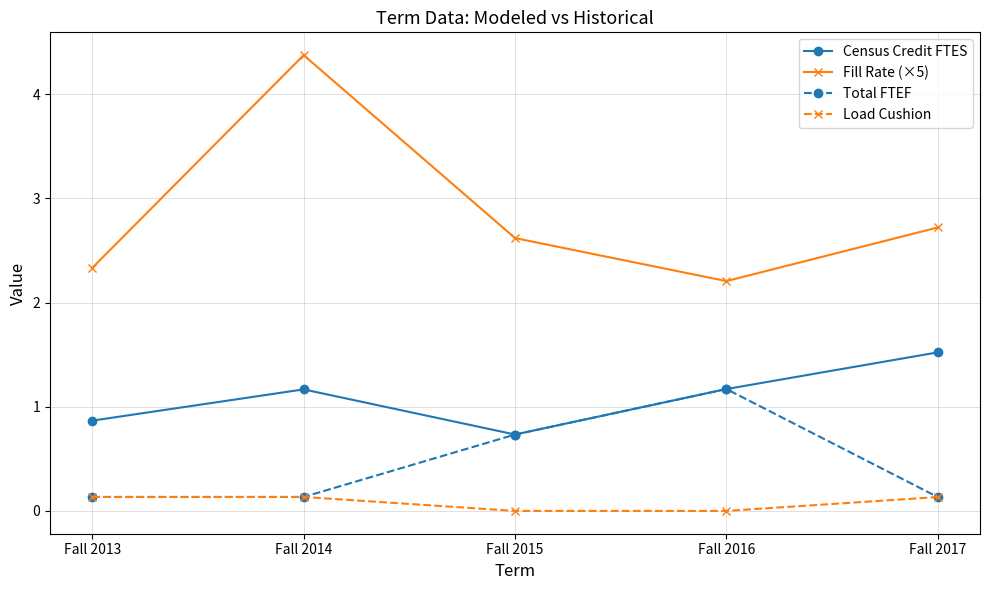

True or false: Census Credit FTES and Fill Rate (×5) intersect in this chart.

False